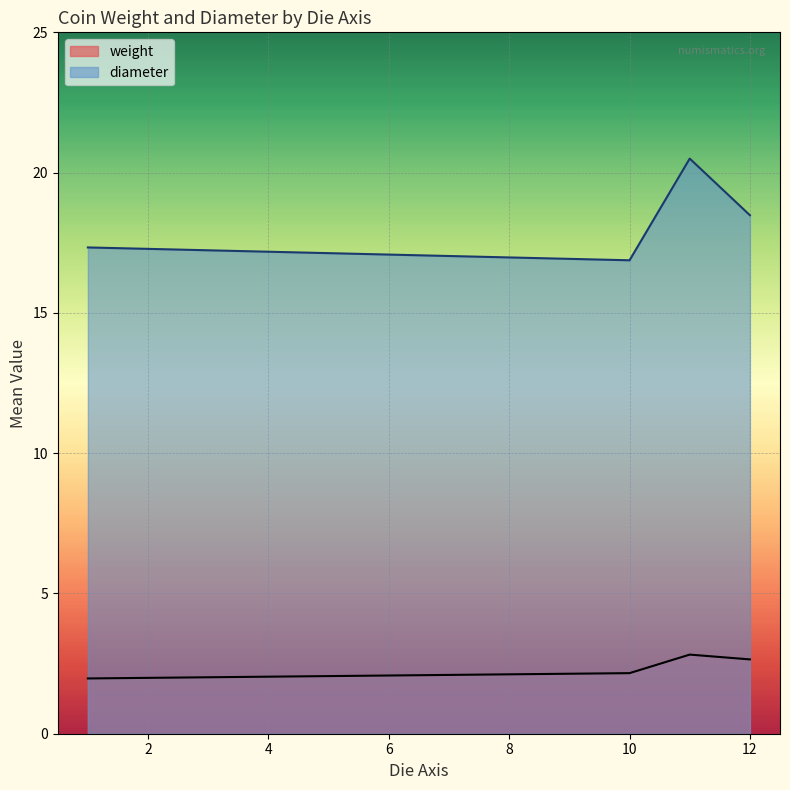

What is the highest value of the weight series?

2.8